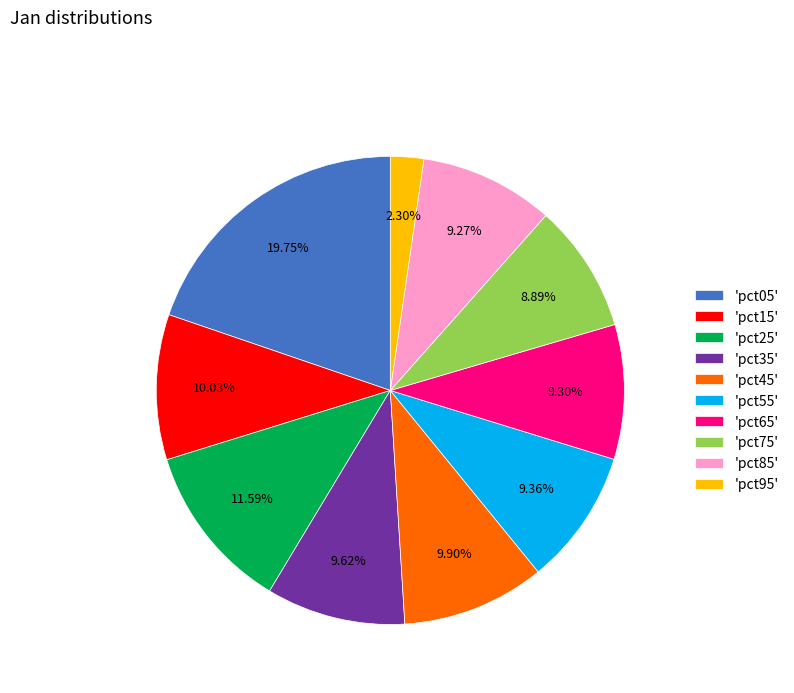

Combined, do 'pct15' and 'pct45' account for over 50%?

No